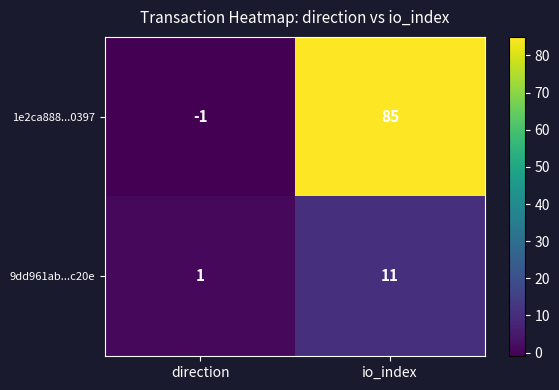

Between direction and io_index, which series saw the biggest shift?

1e2ca888...0397